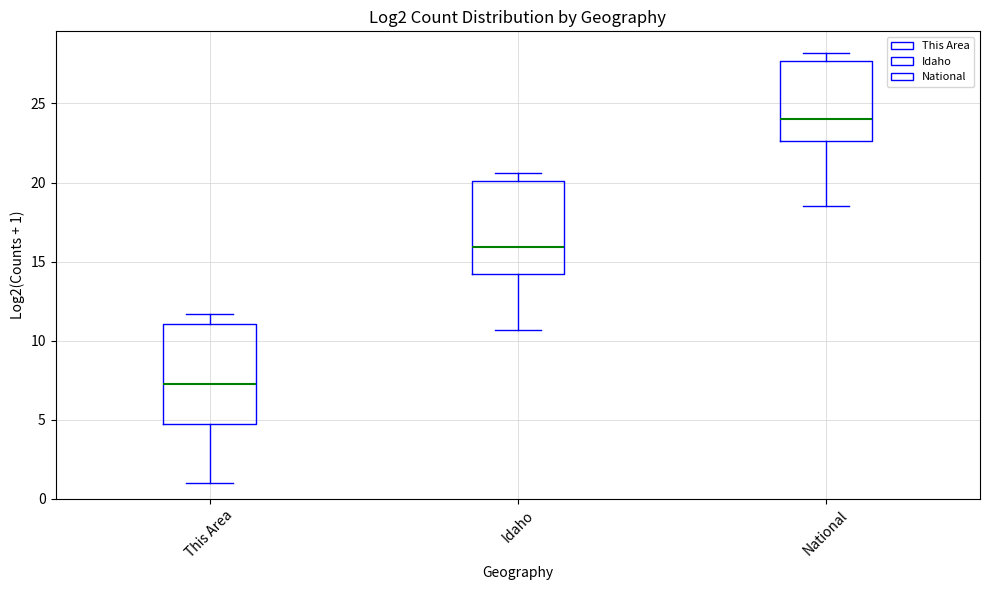

Which box's median line is the lowest?

This Area